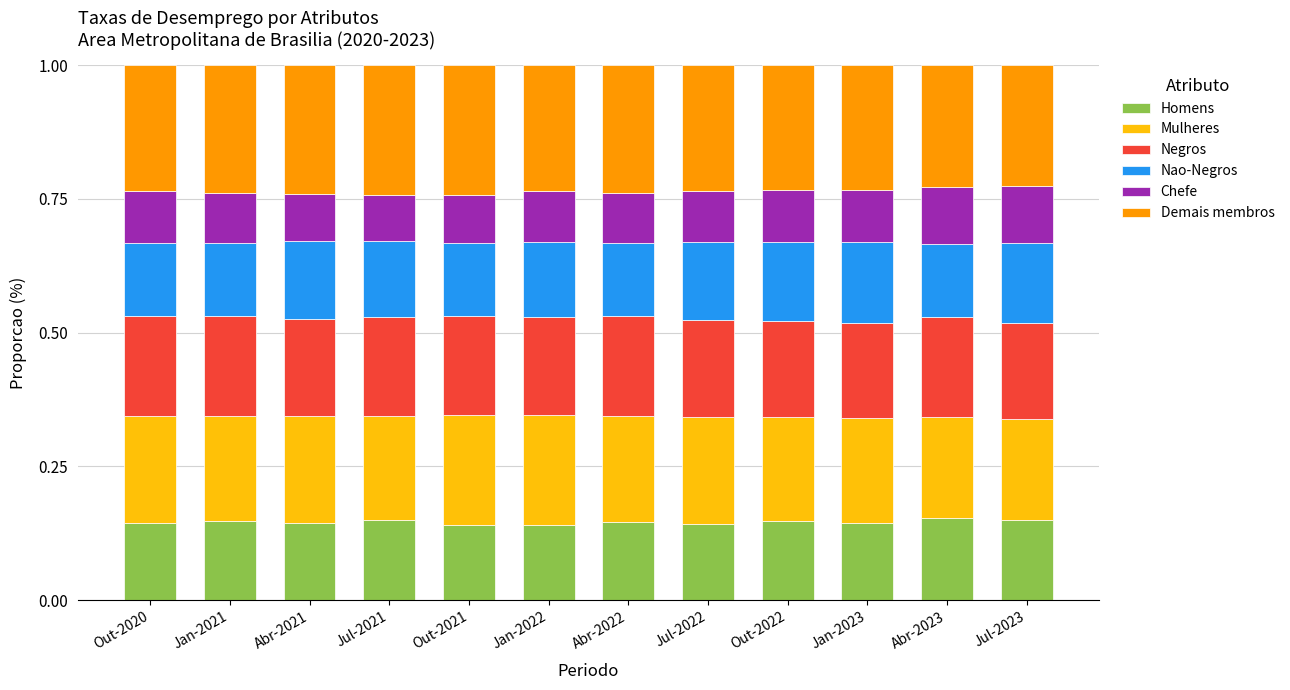

True or false: Homens has a value of 0.2 at Abr-2021.

False